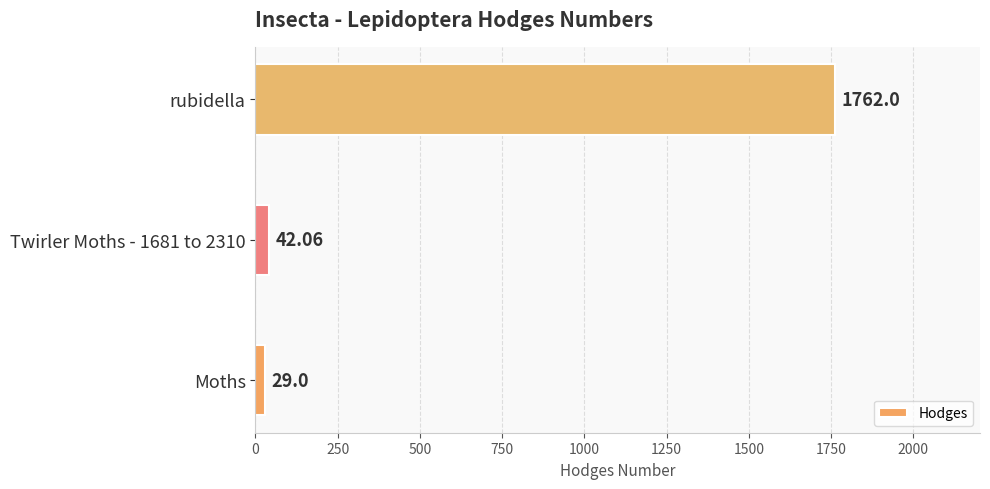

List the labels in order of value, smallest first.

Moths, Twirler Moths - 1681 to 2310, rubidella